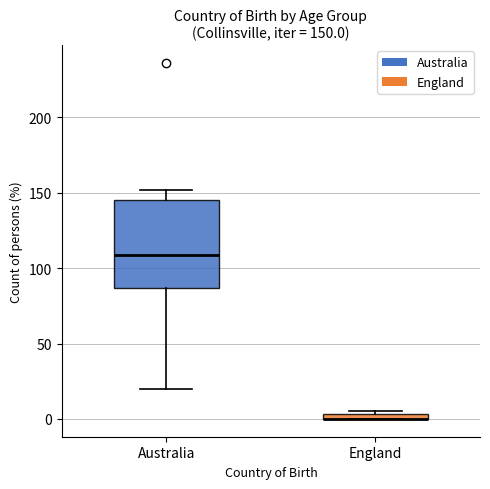

Comparing the boxes themselves (not the whiskers), which one is the tallest?

Australia